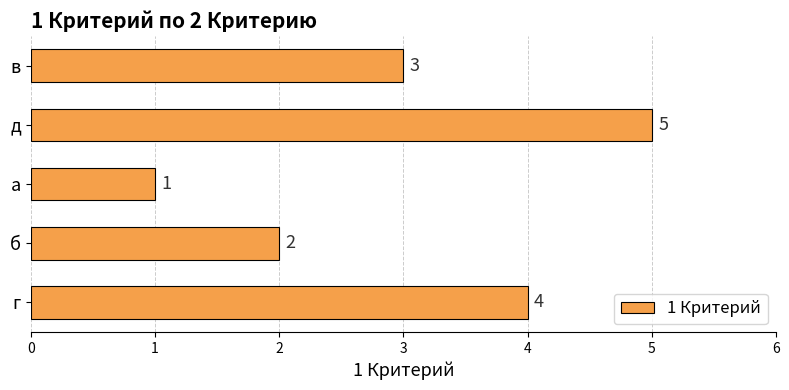

Reading bottom to top, transcribe all the data shown in this chart.

4	2	1	5	3